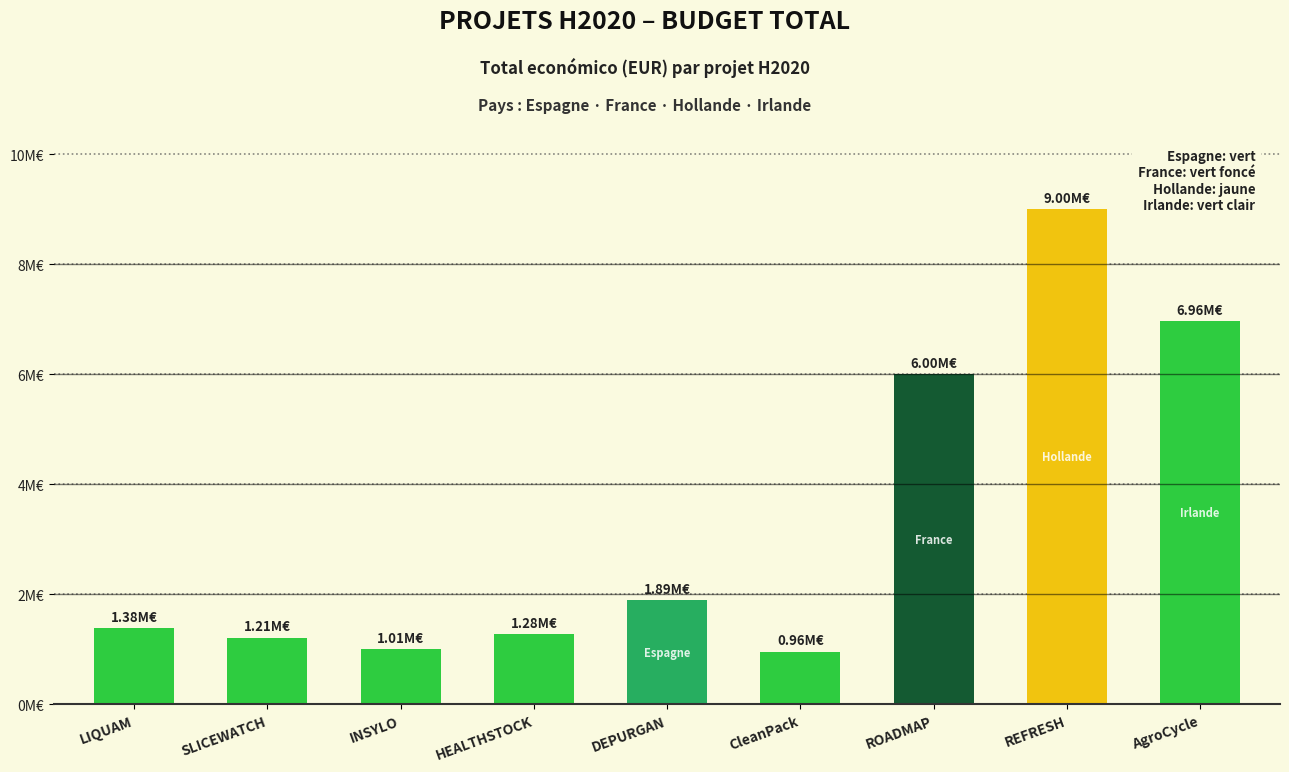

Between ROADMAP and INSYLO, which is larger?

ROADMAP